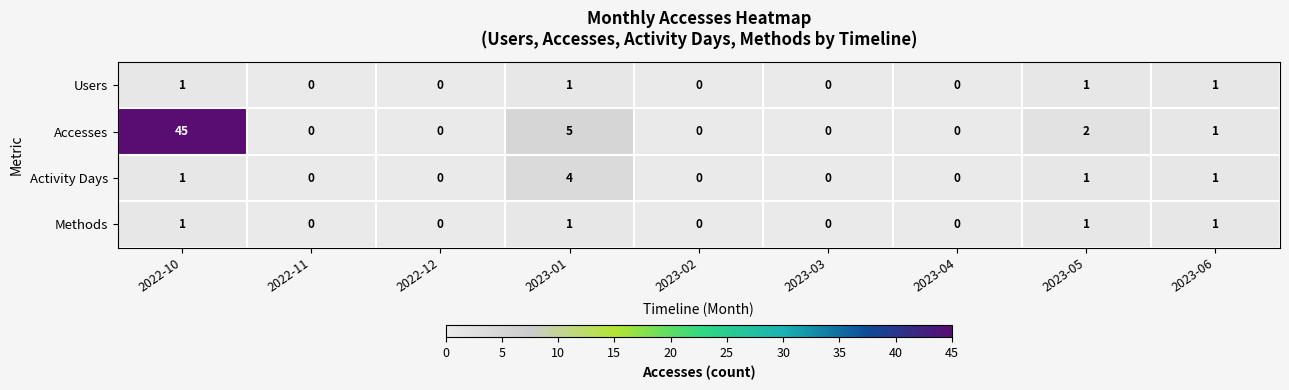

Is it true that Accesses equals 0 at 2023-06?

False